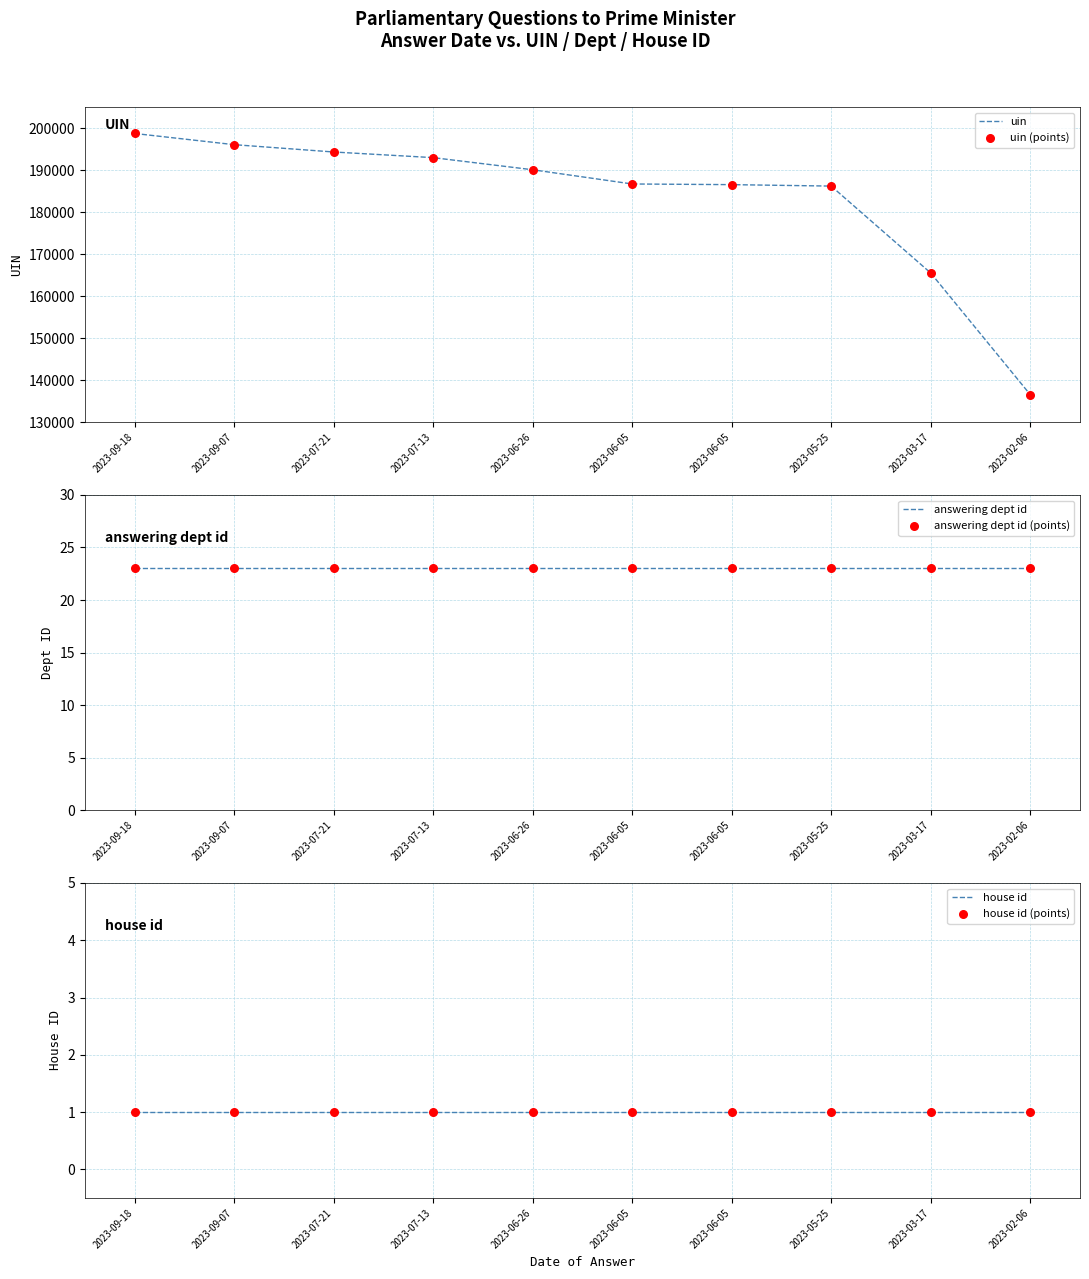

What is the total value across all series at 2023-03-17?

331014